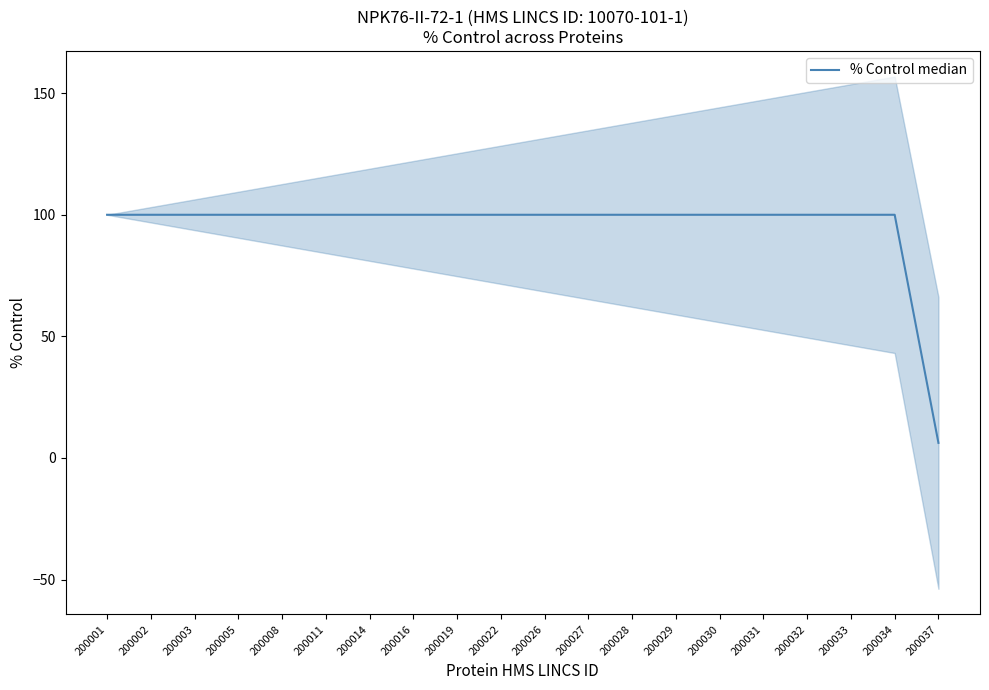

Which label corresponds to the largest value in the chart?

200001